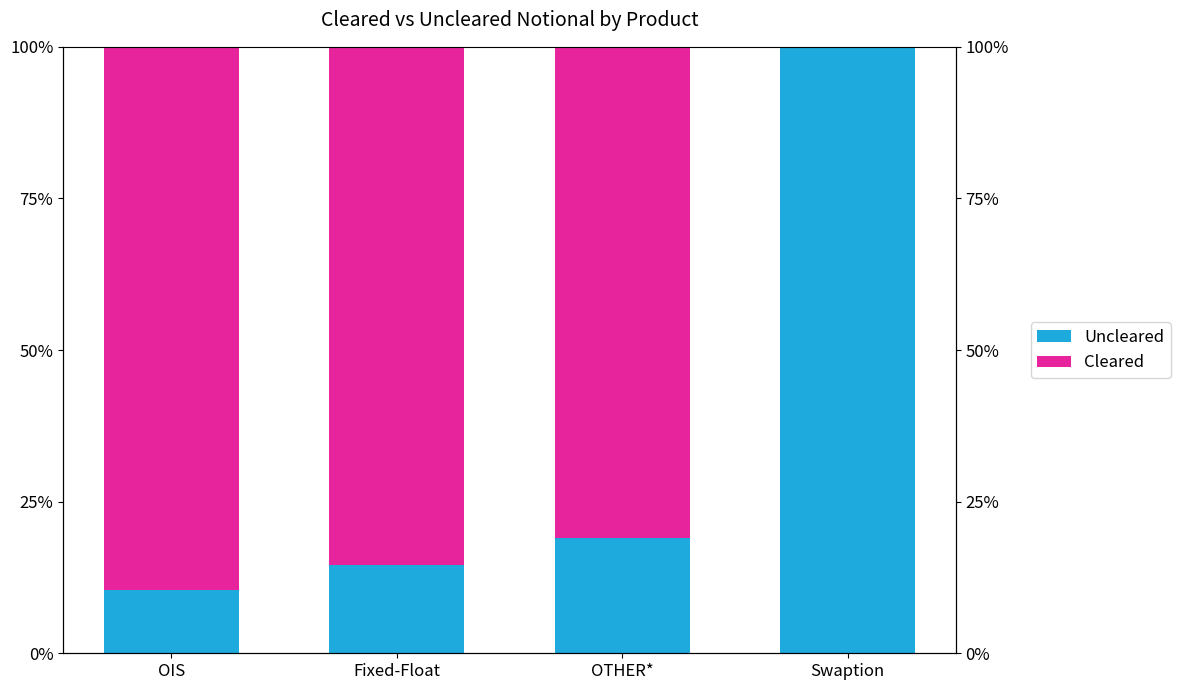

List the series in order of their peak value, highest first.

Uncleared, Cleared